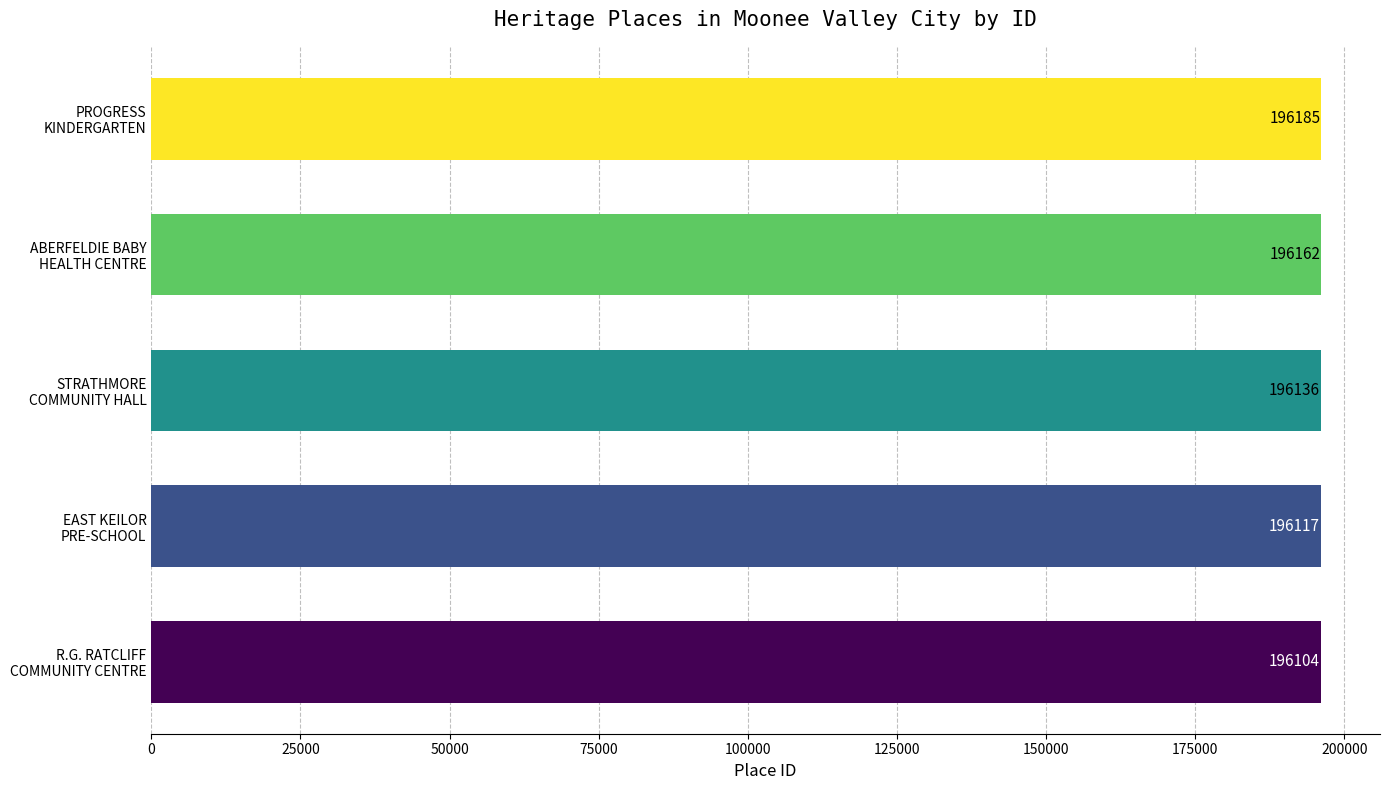

What is the sum of all values?

980704